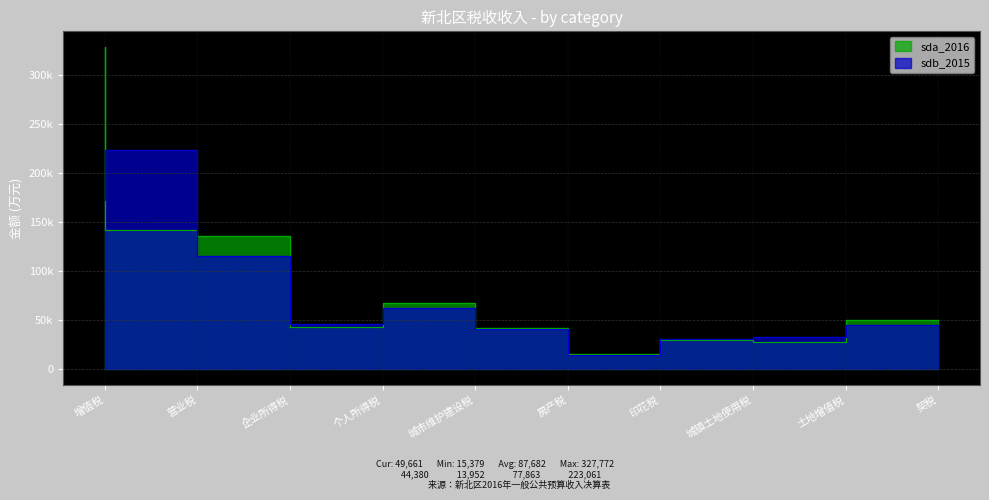

What is the average value of the sdb_2015 series?

77863